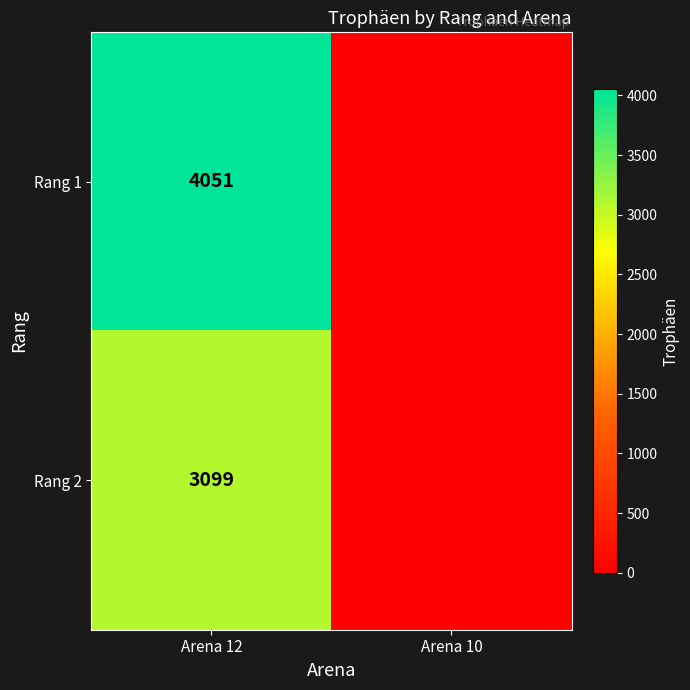

Is the value of Rang 1 at Arena 12 greater than the value of Rang 2 at Arena 12?

Yes